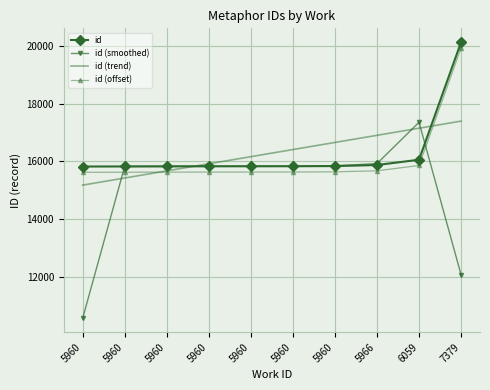

What are all the series names shown in the legend?

id, id (smoothed), id (trend), id (offset)